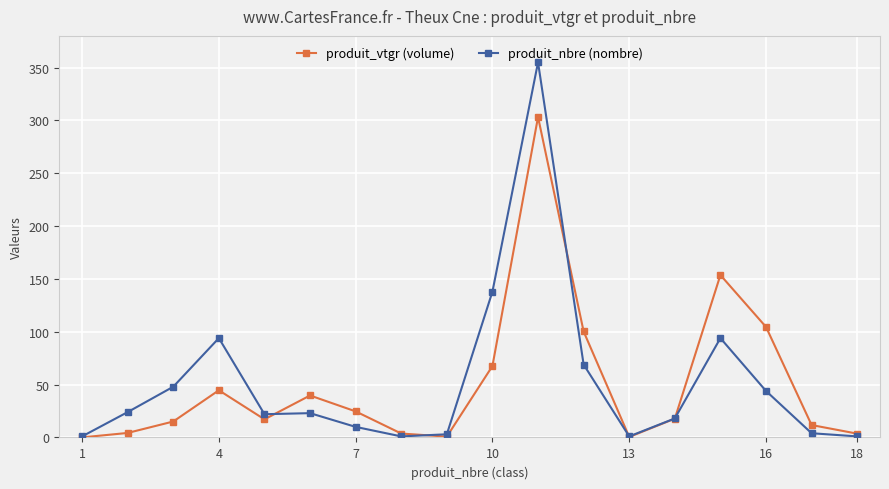

What is the value of the produit_nbre (nombre) point at the 5th from the left?

22.0